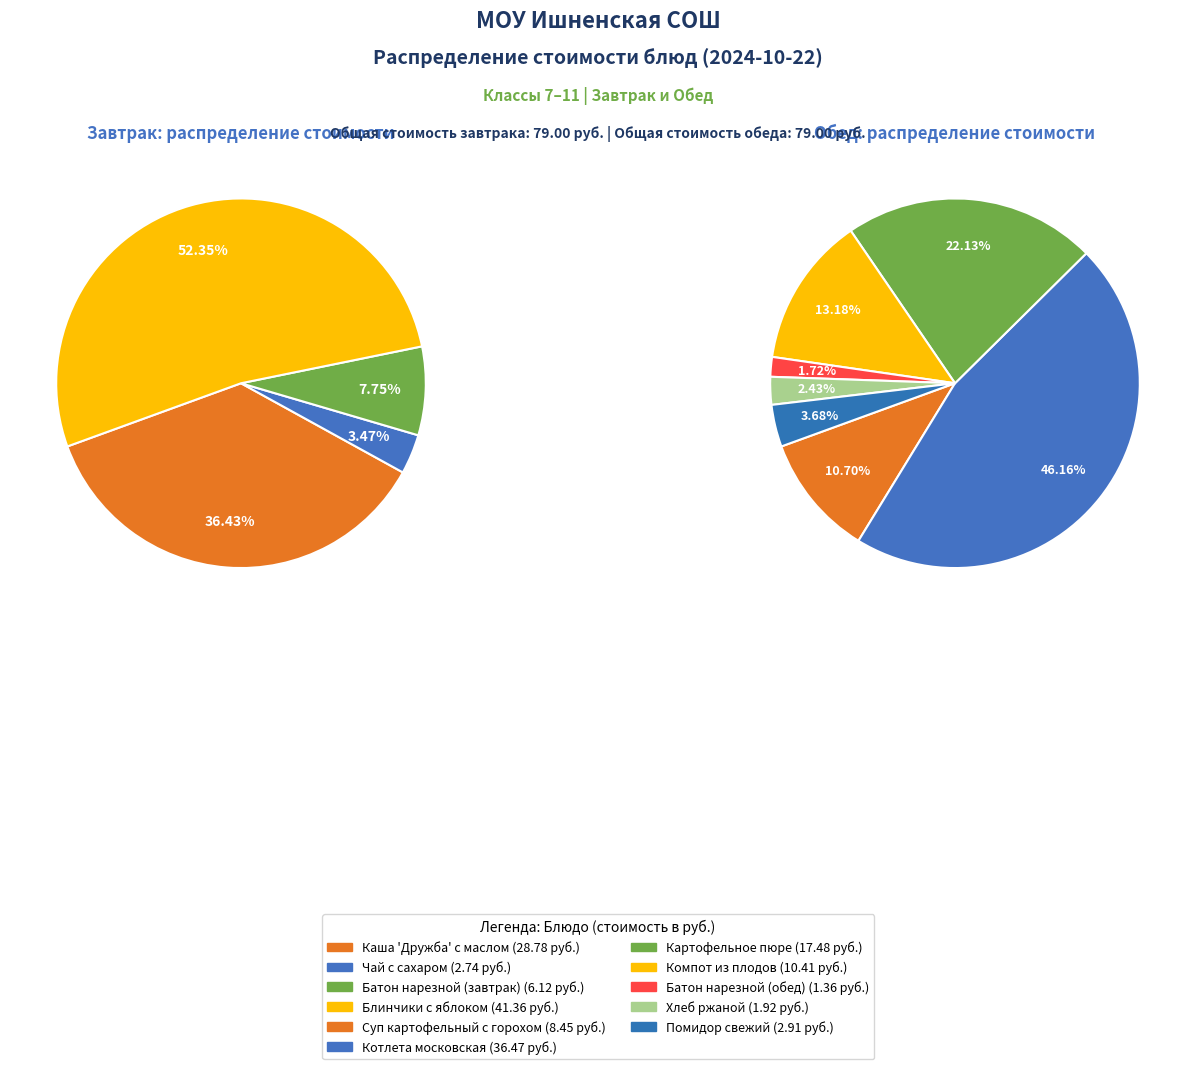

What is the ratio of the value at Котлета московская to the value at Картофельное пюре?

2.1